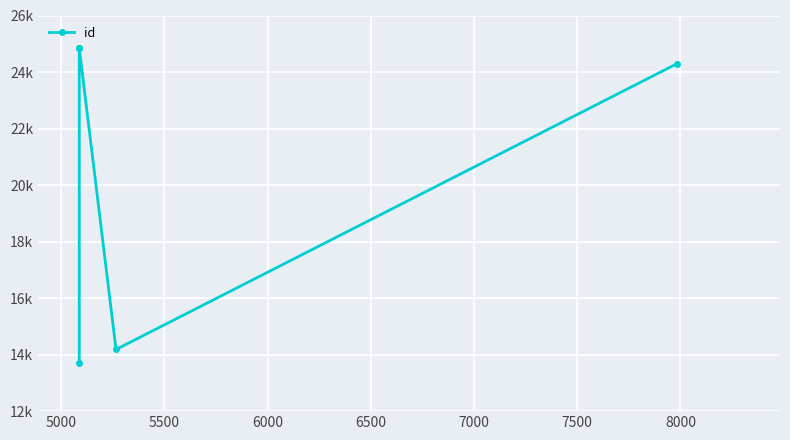

Count the number of categories in the chart.

5